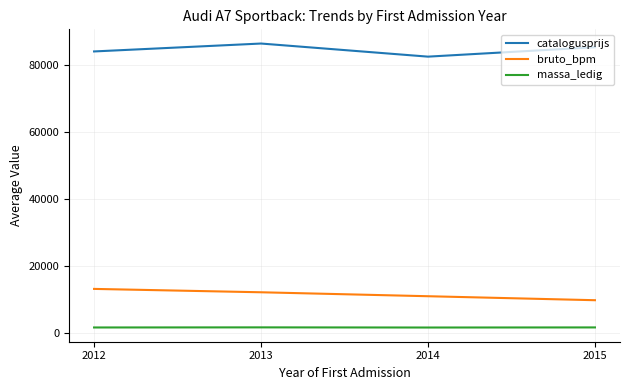

List the series in order of their peak value, lowest first.

massa_ledig, bruto_bpm, catalogusprijs